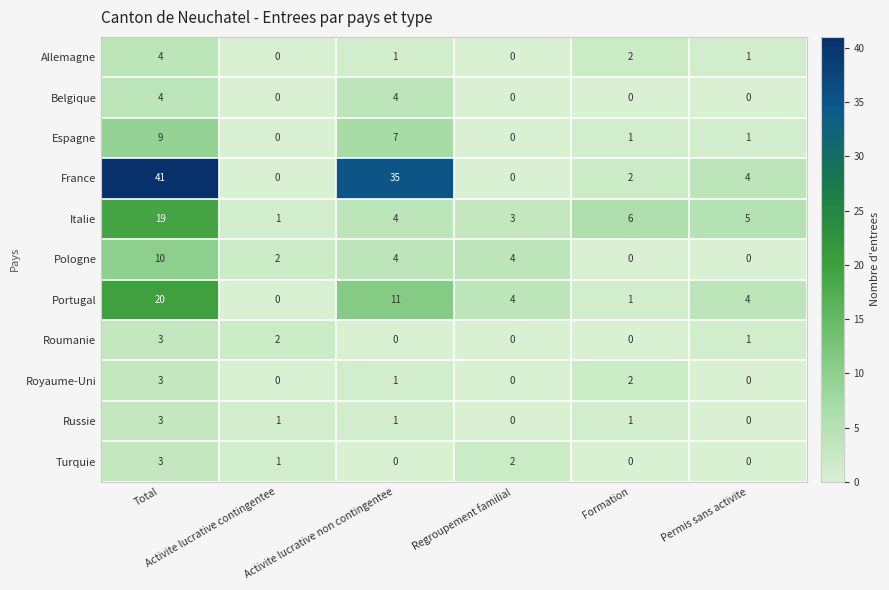

What is the greatest value displayed?

41